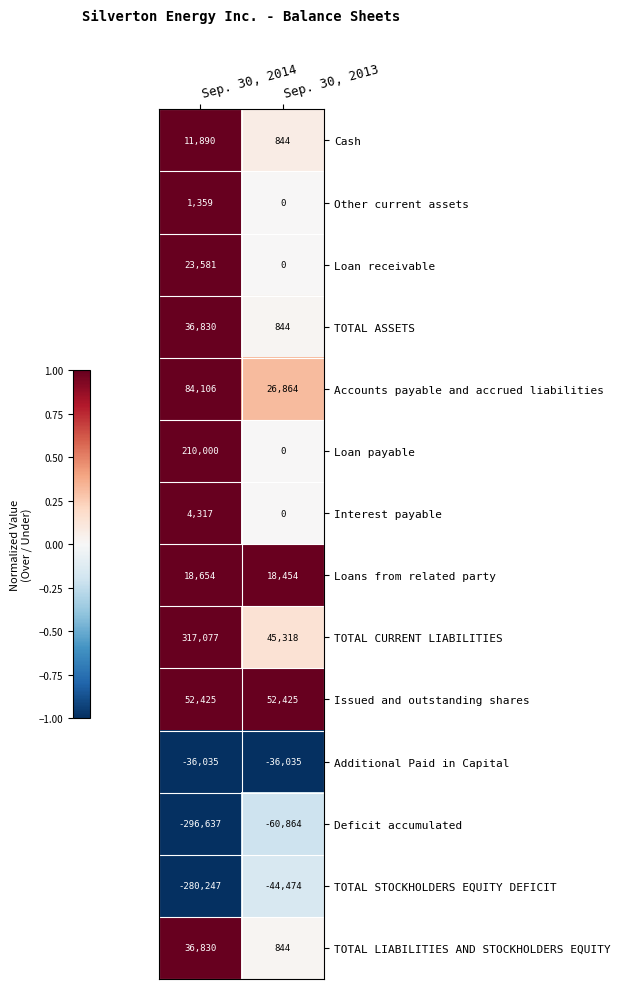

What is the difference between the maximum and minimum values in the Loans from related party series?

200